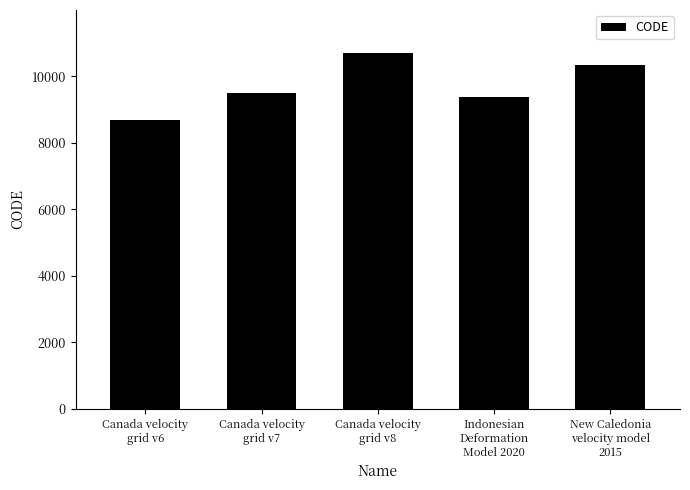

What is the smallest value displayed?

8676